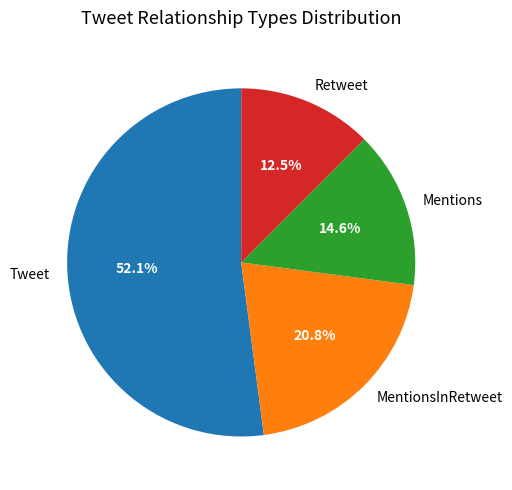

How many segments does this pie chart have?

4